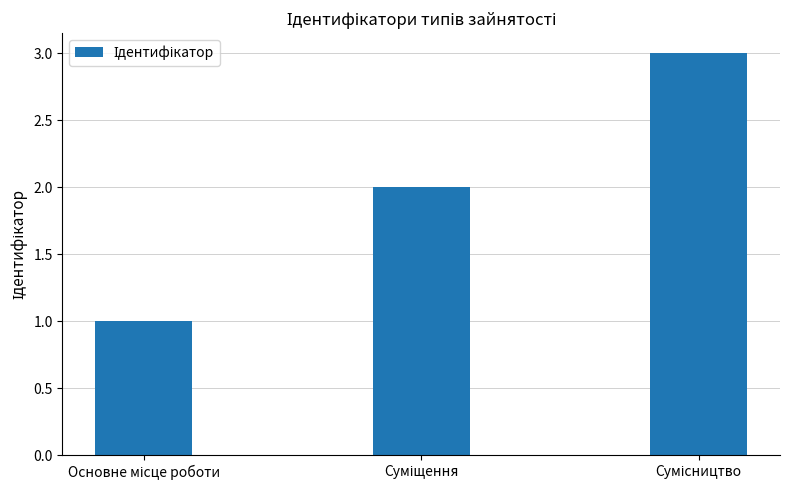

What is the sum of all values?

6